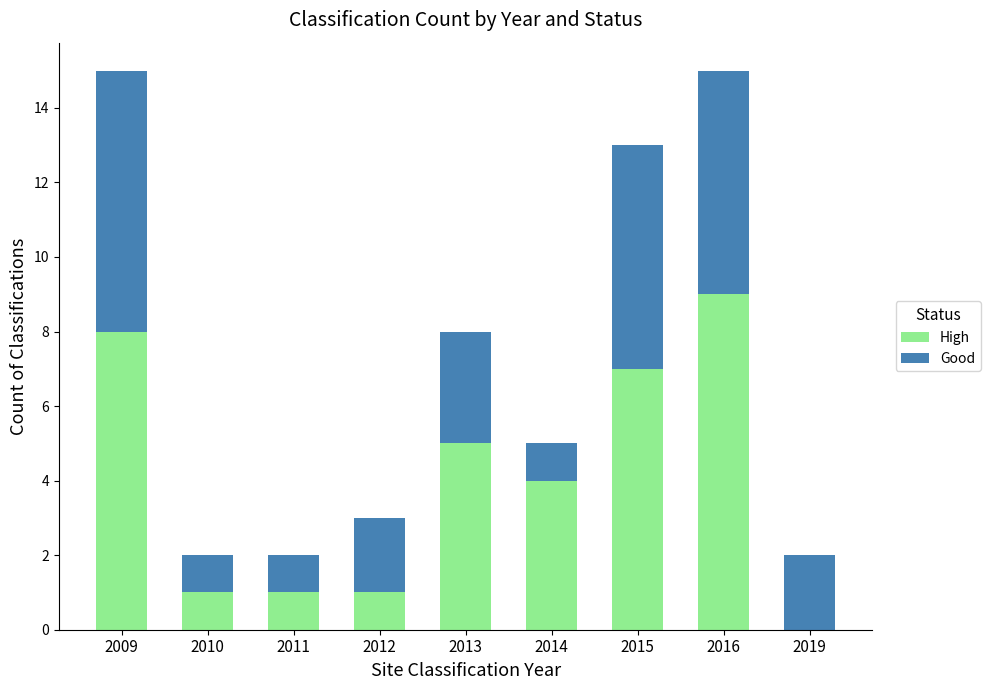

What is the total value across all series at 2009?

15